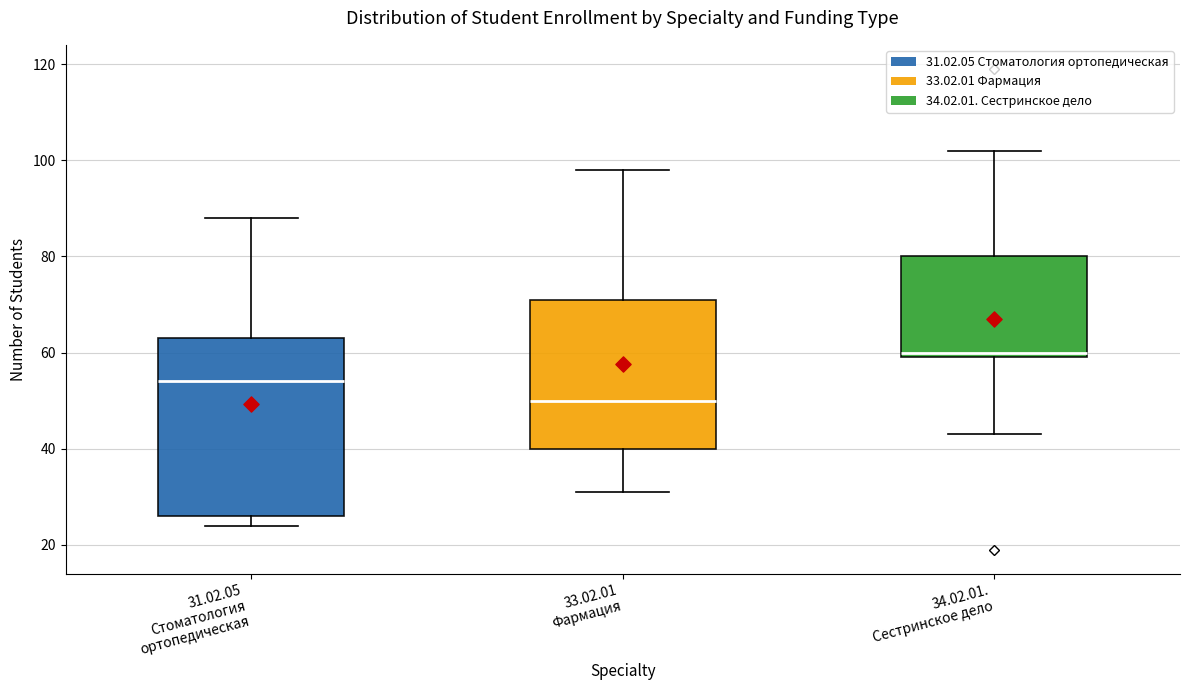

Where is the upper edge of the box for 31.02.05 Стоматология ортопедическая on the y-axis? The values are not printed on the chart, so give them approximately, as read against the axis.

64